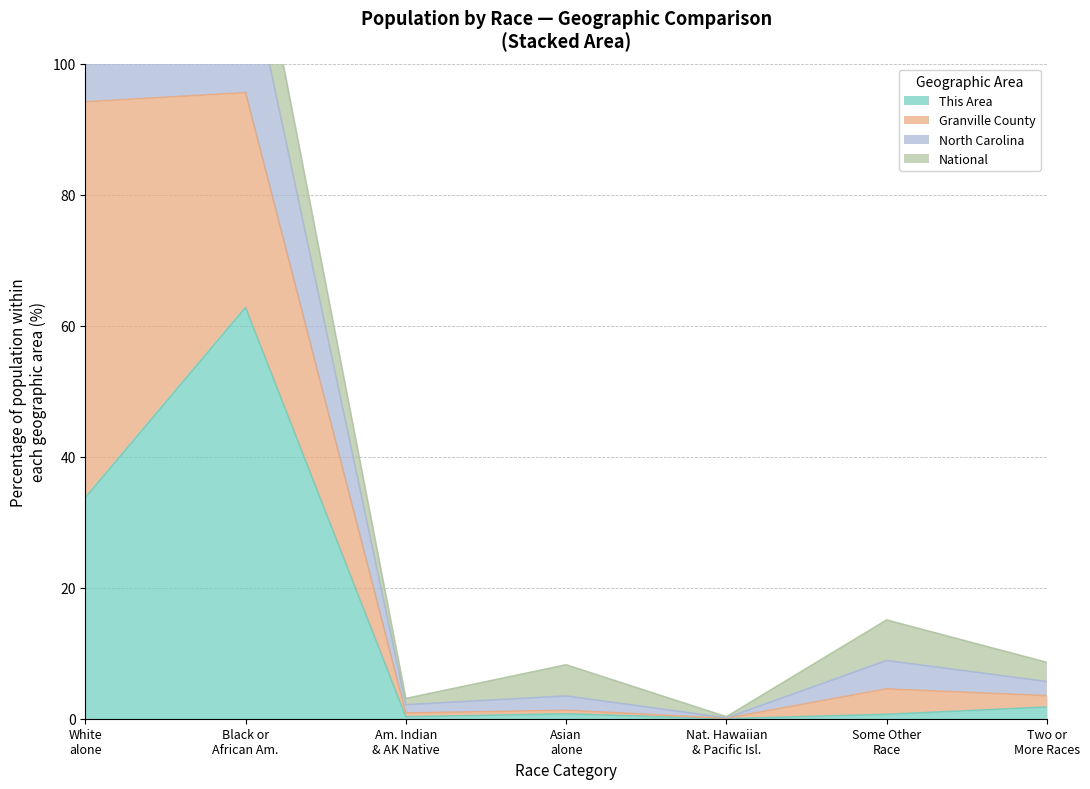

What is the sum of all This Area values?

100.0